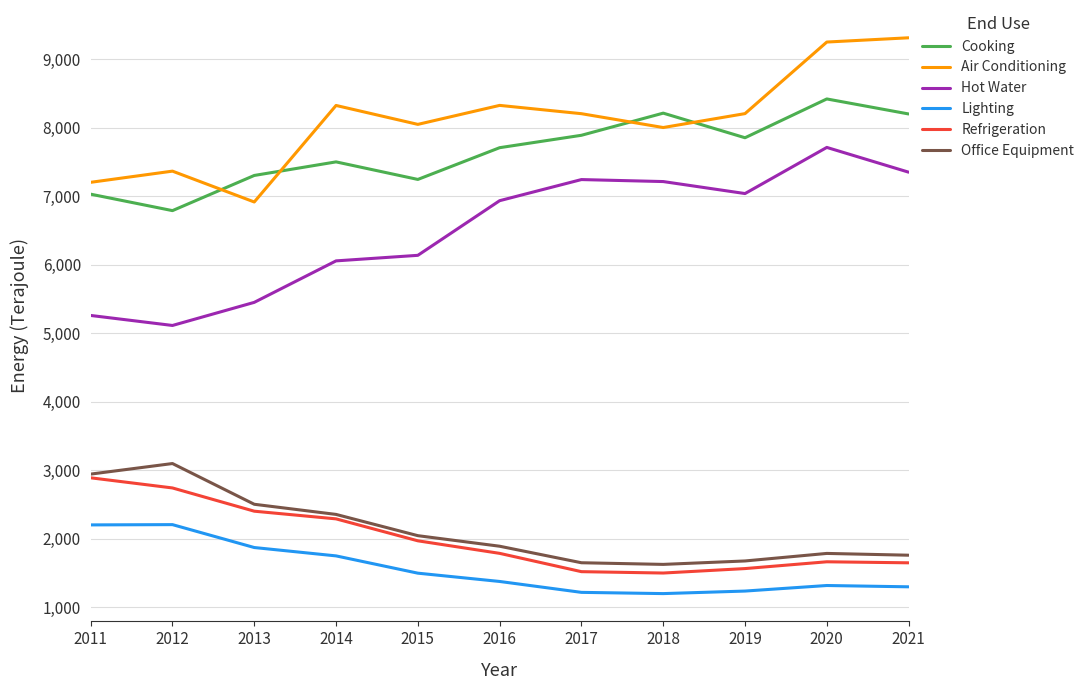

True or false: Hot Water and Air Conditioning intersect in this chart.

False